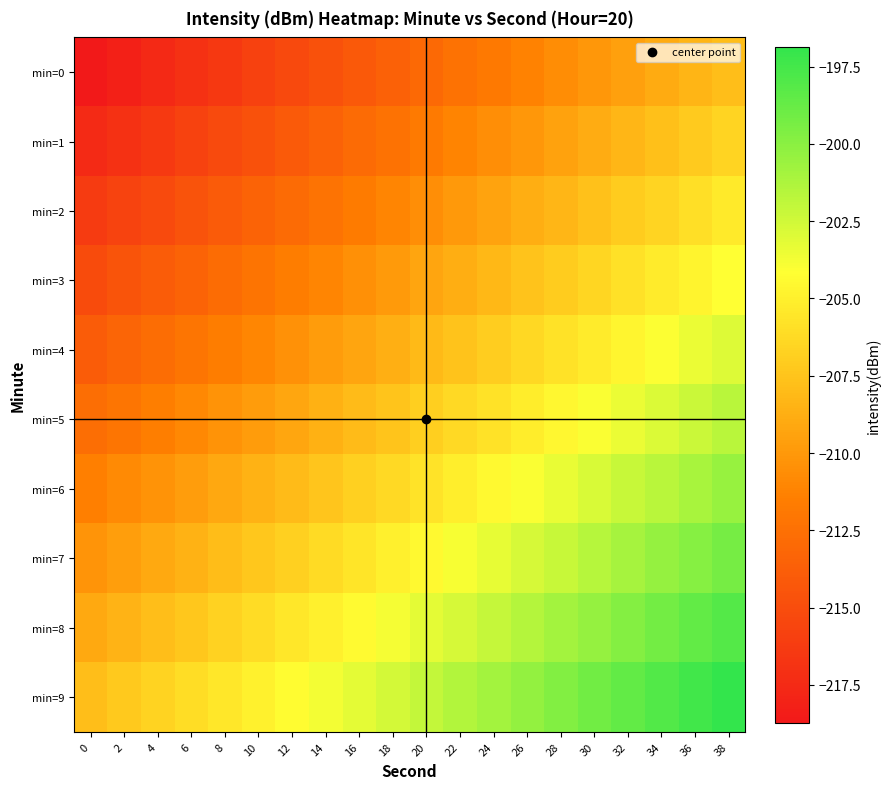

Reading right to left, extract all data points from this chart.

min=0: 38=-207.8	36=-208.4	34=-208.9	32=-209.5	30=-210.1	28=-210.7	26=-211.2	24=-211.8	22=-212.4	20=-213.0	18=-213.5	16=-214.1	14=-214.7	12=-215.3	10=-215.8	8=-216.4	6=-217.0	4=-217.6	2=-218.1	0=-218.7
min=1: 38=-206.6	36=-207.1	34=-207.7	32=-208.3	30=-208.9	28=-209.4	26=-210.0	24=-210.6	22=-211.2	20=-211.8	18=-212.3	16=-212.9	14=-213.5	12=-214.1	10=-214.6	8=-215.2	6=-215.8	4=-216.4	2=-216.9	0=-217.5
min=2: 38=-205.4	36=-205.9	34=-206.5	32=-207.1	30=-207.7	28=-208.2	26=-208.8	24=-209.4	22=-210.0	20=-210.5	18=-211.1	16=-211.7	14=-212.3	12=-212.8	10=-213.4	8=-214.0	6=-214.6	4=-215.1	2=-215.7	0=-216.3
min=3: 38=-204.1	36=-204.7	34=-205.3	32=-205.9	30=-206.4	28=-207.0	26=-207.6	24=-208.2	22=-208.7	20=-209.3	18=-209.9	16=-210.5	14=-211.0	12=-211.6	10=-212.2	8=-212.8	6=-213.4	4=-213.9	2=-214.5	0=-215.1
min=4: 38=-202.9	36=-203.5	34=-204.1	32=-204.7	30=-205.2	28=-205.8	26=-206.4	24=-207.0	22=-207.5	20=-208.1	18=-208.7	16=-209.3	14=-209.8	12=-210.4	10=-211.0	8=-211.6	6=-212.1	4=-212.7	2=-213.3	0=-213.9
min=5: 38=-201.7	36=-202.3	34=-202.9	32=-203.4	30=-204.0	28=-204.6	26=-205.2	24=-205.7	22=-206.3	20=-206.9	18=-207.5	16=-208.0	14=-208.6	12=-209.2	10=-209.8	8=-210.3	6=-210.9	4=-211.5	2=-212.1	0=-212.6
min=6: 38=-200.5	36=-201.1	34=-201.6	32=-202.2	30=-202.8	28=-203.4	26=-203.9	24=-204.5	22=-205.1	20=-205.7	18=-206.3	16=-206.8	14=-207.4	12=-208.0	10=-208.6	8=-209.1	6=-209.7	4=-210.3	2=-210.9	0=-211.4
min=7: 38=-199.3	36=-199.9	34=-200.4	32=-201.0	30=-201.6	28=-202.2	26=-202.7	24=-203.3	22=-203.9	20=-204.5	18=-205.0	16=-205.6	14=-206.2	12=-206.8	10=-207.3	8=-207.9	6=-208.5	4=-209.1	2=-209.6	0=-210.2
min=8: 38=-198.1	36=-198.6	34=-199.2	32=-199.8	30=-200.4	28=-200.9	26=-201.5	24=-202.1	22=-202.7	20=-203.2	18=-203.8	16=-204.4	14=-205.0	12=-205.5	10=-206.1	8=-206.7	6=-207.3	4=-207.9	2=-208.4	0=-209.0
min=9: 38=-196.9	36=-197.4	34=-198.0	32=-198.6	30=-199.2	28=-199.7	26=-200.3	24=-200.9	22=-201.5	20=-202.0	18=-202.6	16=-203.2	14=-203.8	12=-204.3	10=-204.9	8=-205.5	6=-206.1	4=-206.6	2=-207.2	0=-207.8